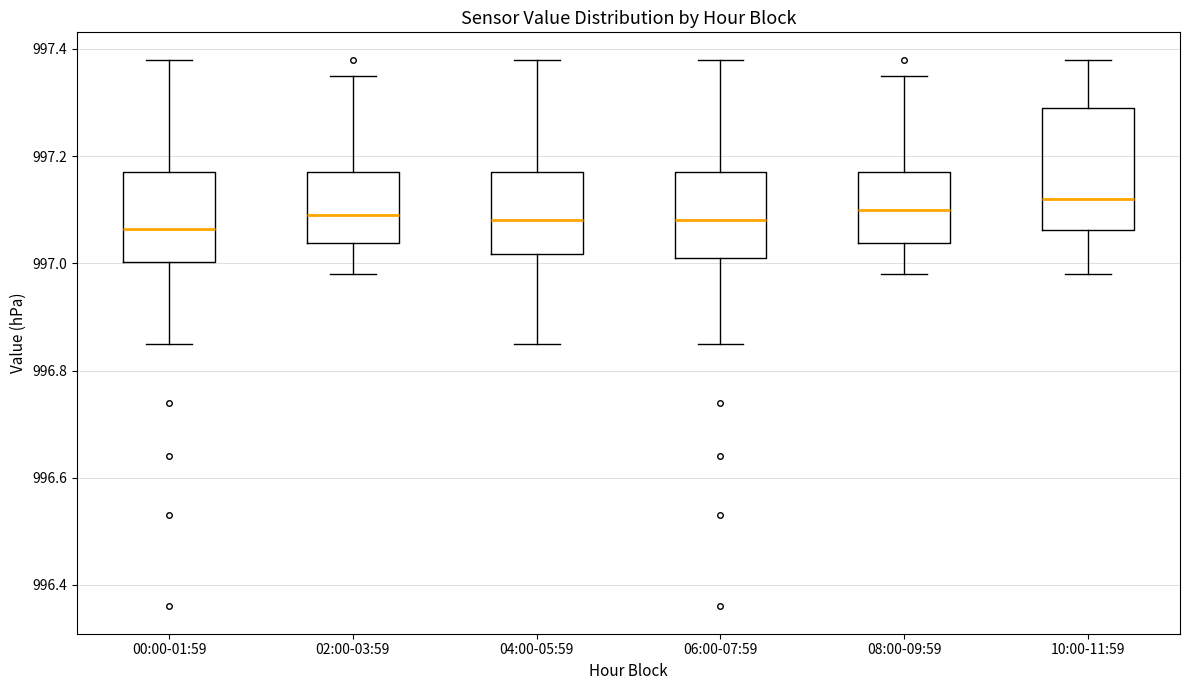

Which box is the tallest, from its lower edge to its upper edge?

10:00-11:59